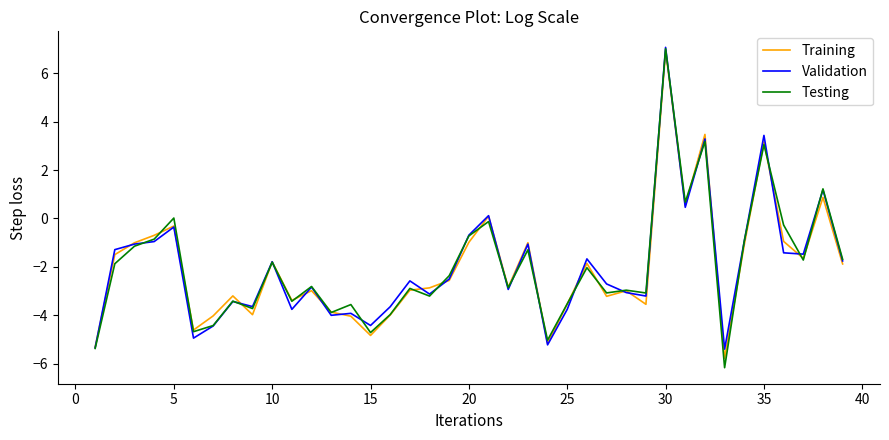

Which series has the largest range (max minus min)?

Testing